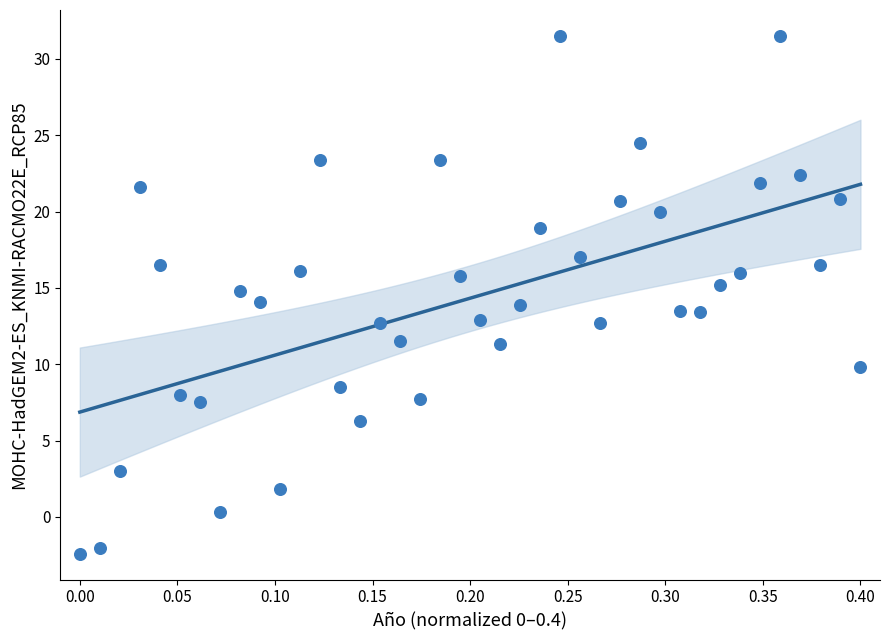

What is the range of X values (max minus min)?

0.4